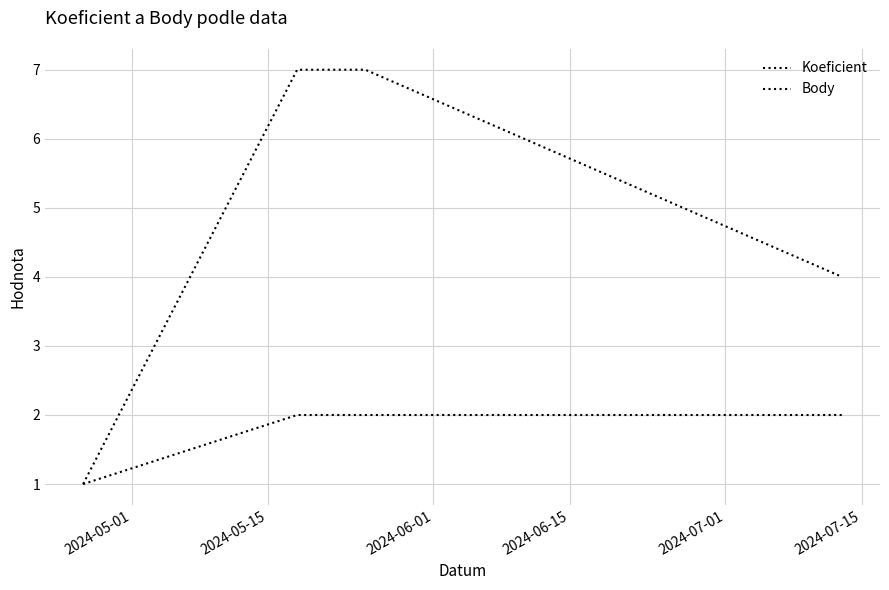

Does the chart display data point markers on the line(s)?

No